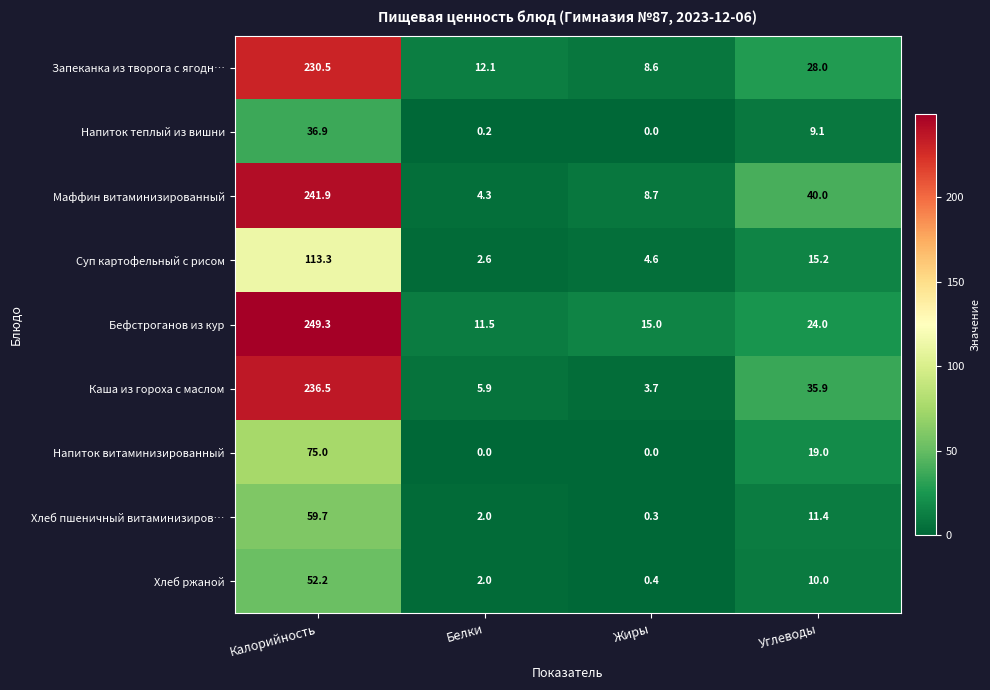

Which series has the largest total across all categories?

Бефстроганов из кур